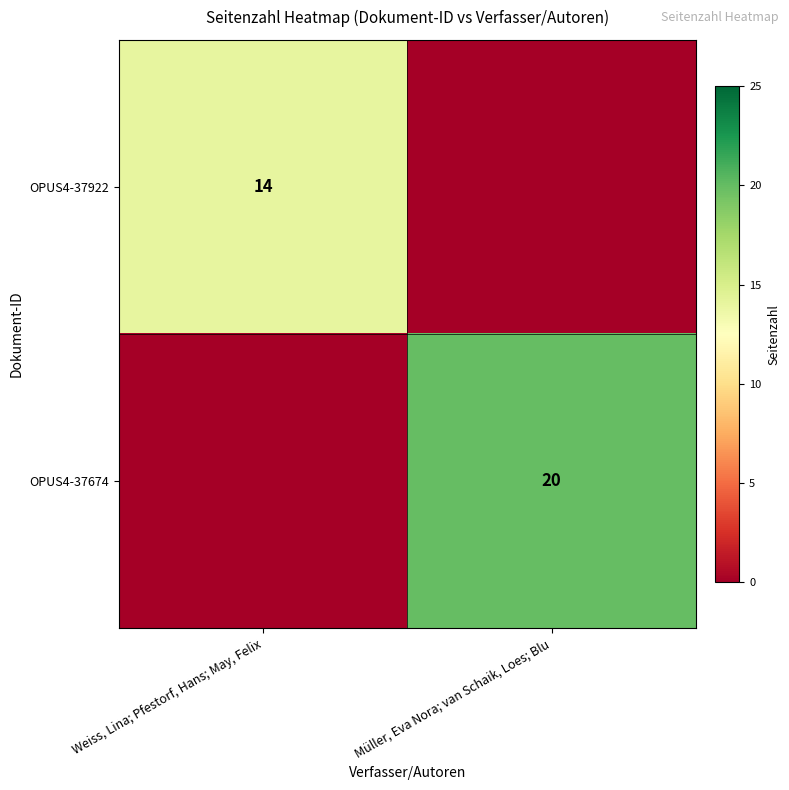

True or false: OPUS4-37922 has a value of 14 at Weiss, Lina; Pfestorf, Hans; May, Felix.

True